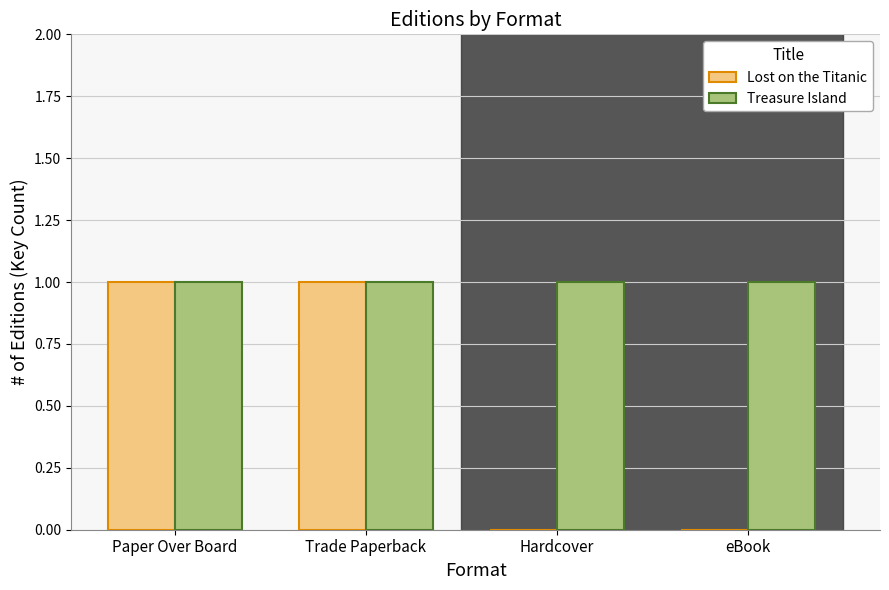

What is the total value across all series at Trade Paperback?

2